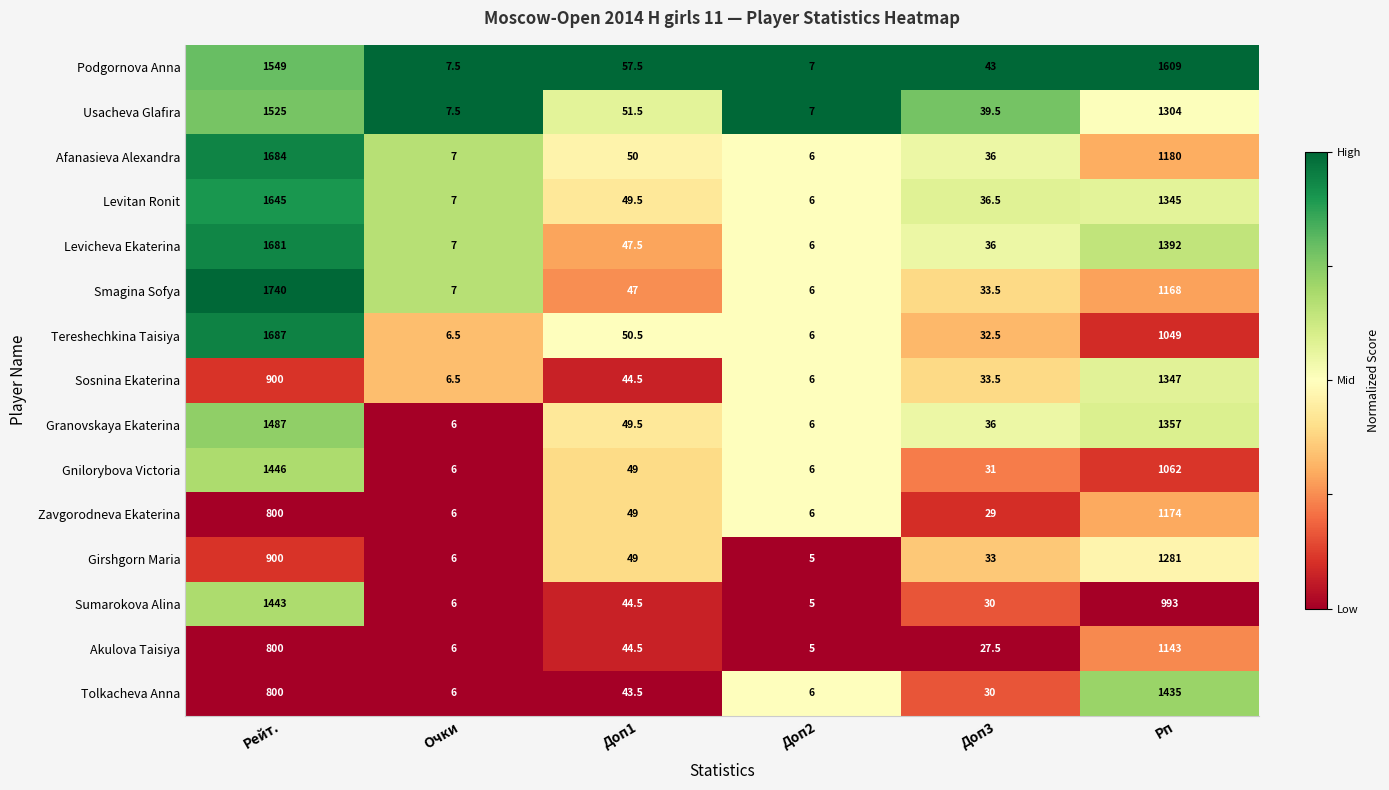

At which label does Tereshechkina Taisiya reach its peak?

Рейт.